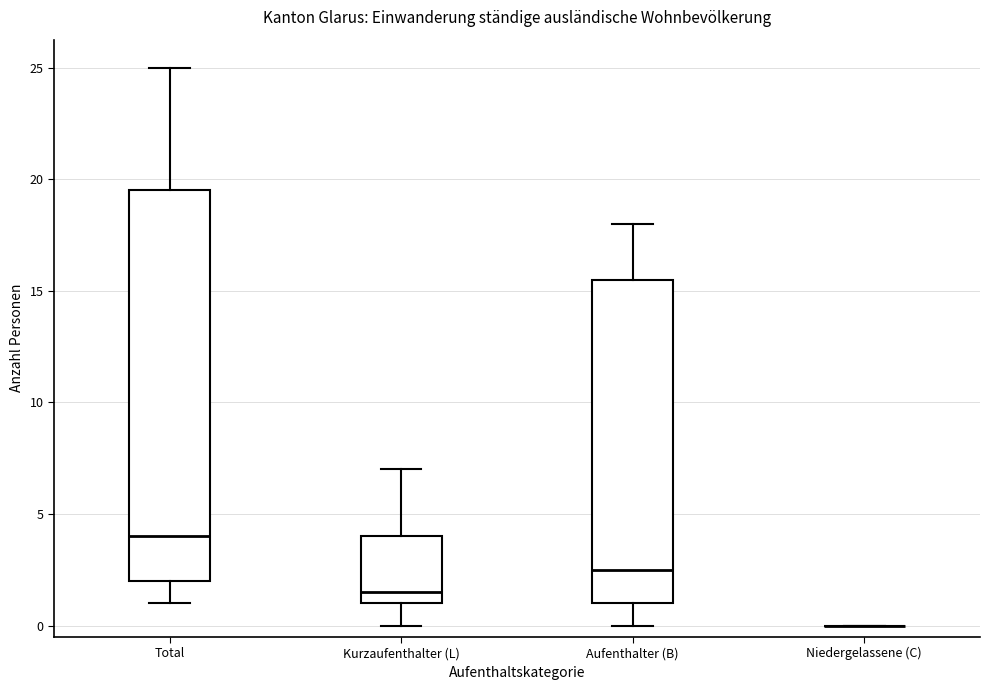

Reading left to right, read every box against the y-axis: the position of its median line, the range the box covers, and the ends of its whiskers. The values are not printed on the chart, so give them approximately, as read against the axis.

Total: median 4.0, box 2.0 to 19.5, whiskers 1.0 to 25.0
Kurzaufenthalter (L): median 1.5, box 1.0 to 4.0, whiskers 0.0 to 7.0
Aufenthalter (B): median 2.5, box 1.0 to 15.5, whiskers 0.0 to 18.0
Niedergelassene (C): box collapsed to a line at 0.0, whiskers 0.0 to 0.0